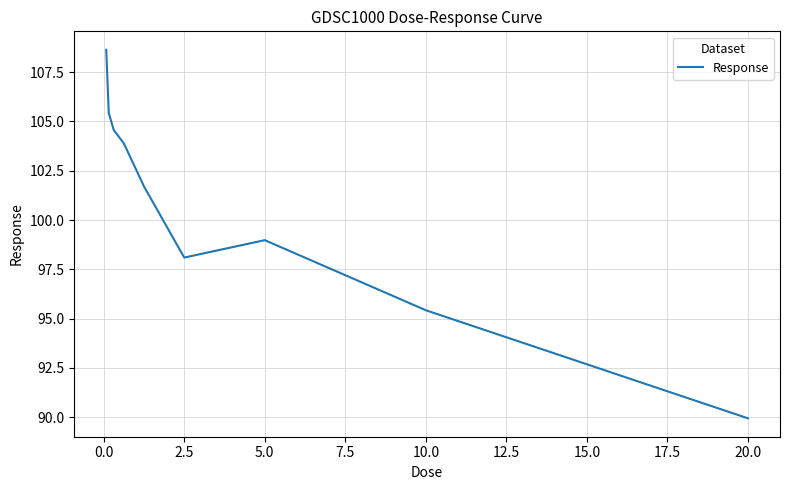

What is the difference between the second highest and second lowest values?

10.0